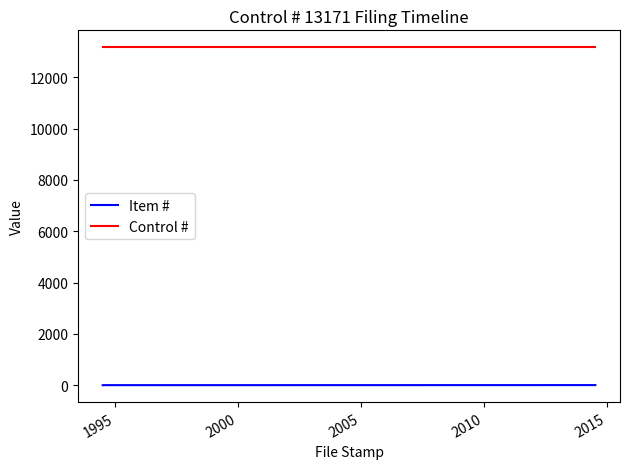

Count the Item # values in the range 2 to 4.

3